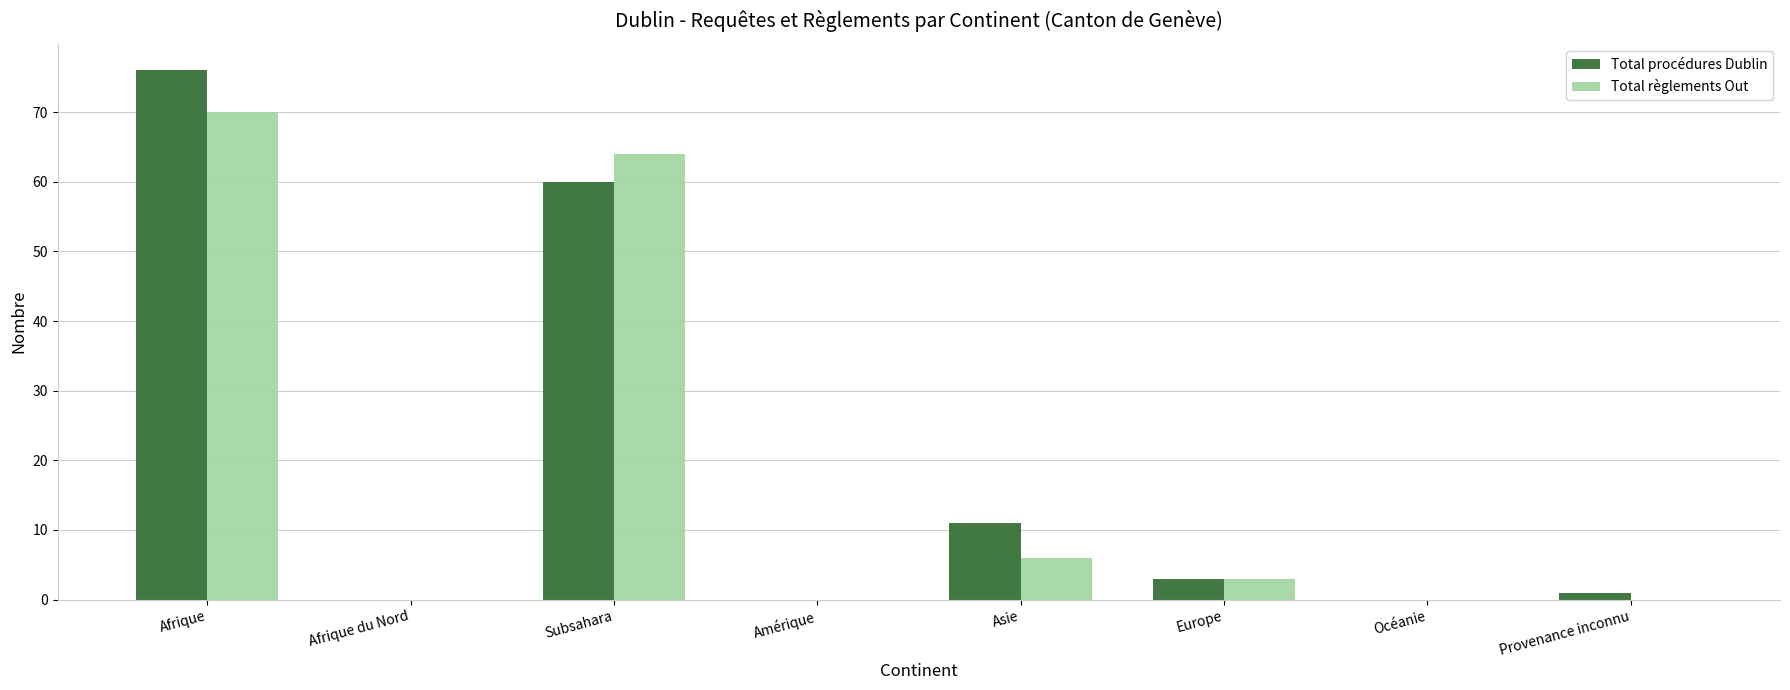

Reading left to right, list all the values displayed in this chart.

Total procédures Dublin: Afrique=76	Afrique du Nord=0	Subsahara=60	Amérique=0	Asie=11	Europe=3	Océanie=0	Provenance inconnu=1
Total règlements Out: Afrique=70	Afrique du Nord=0	Subsahara=64	Amérique=0	Asie=6	Europe=3	Océanie=0	Provenance inconnu=0